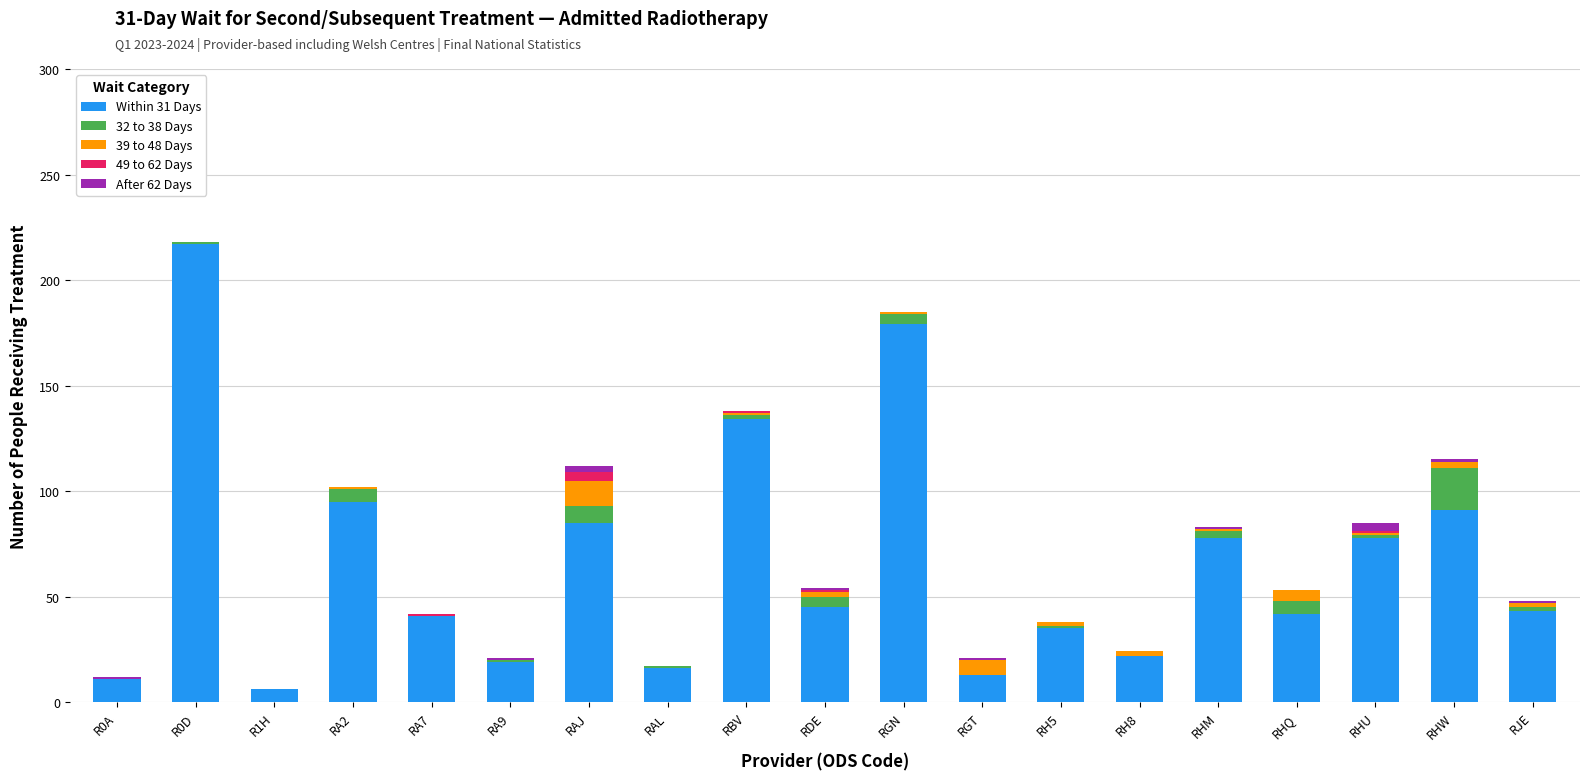

What is the approximate value of Within 31 Days at RGT?

13